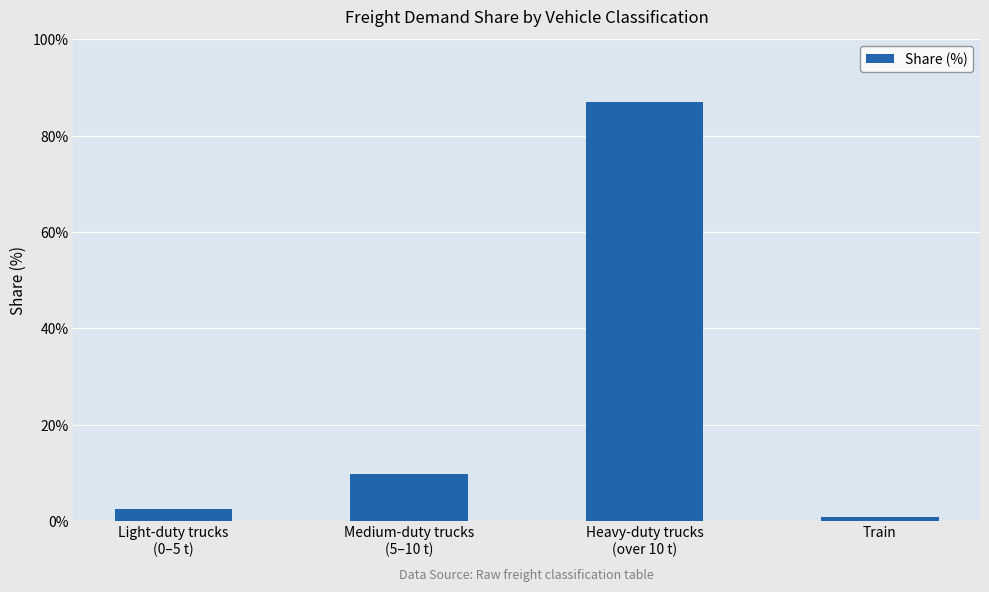

The value at Medium-duty trucks
(5–10 t) is 16.9. True or false?

False